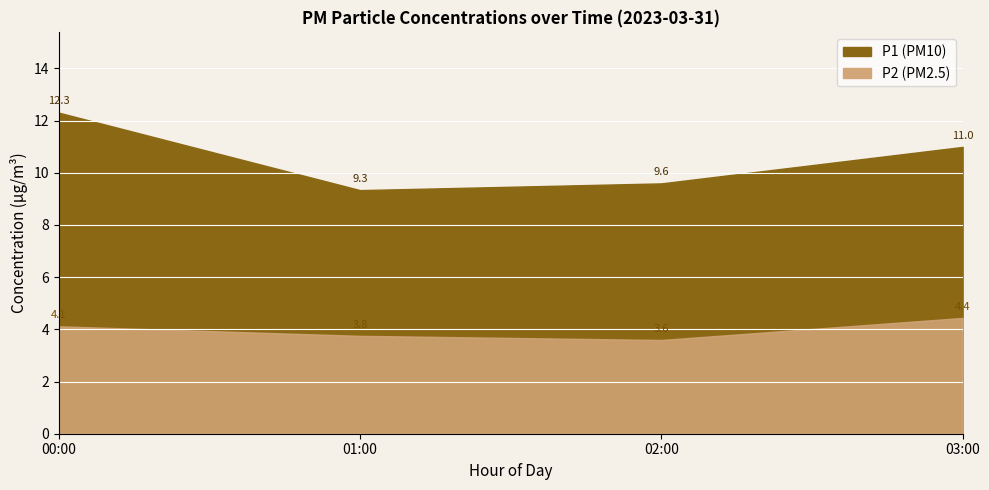

Which series has the widest spread of values?

P1